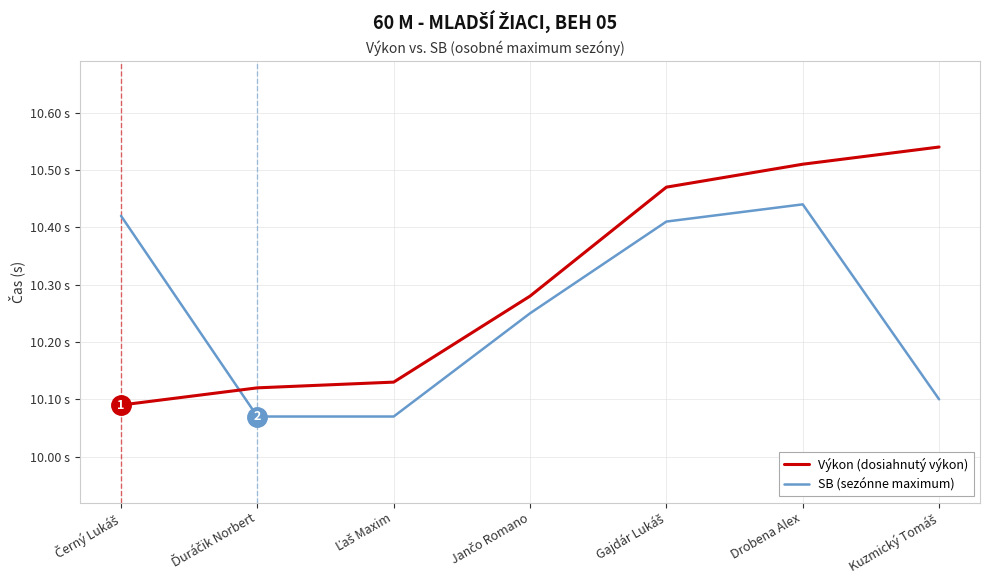

What is the label of the 2nd point from the left?

Ďuráčik Norbert